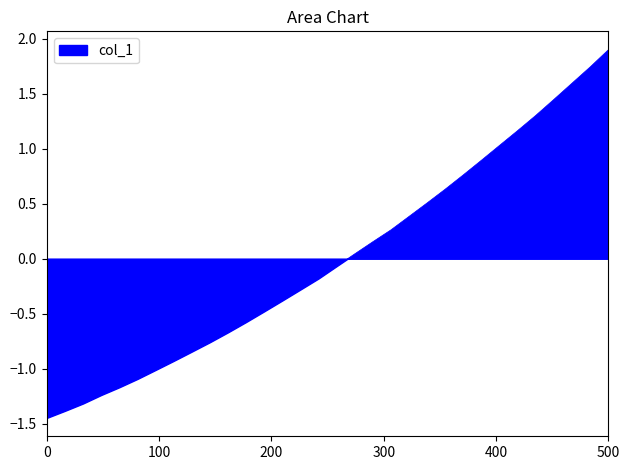

What is the greatest value displayed?

1.9